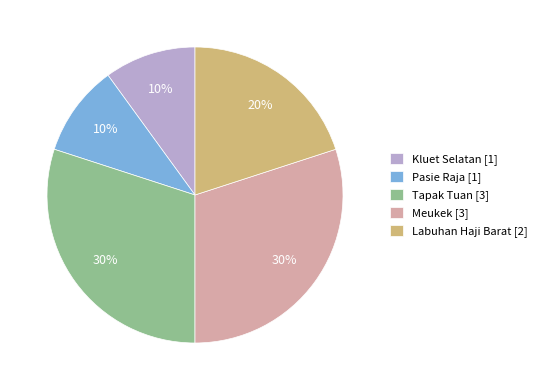

Is it true that Kluet Selatan [1] is 10% of the pie?

True